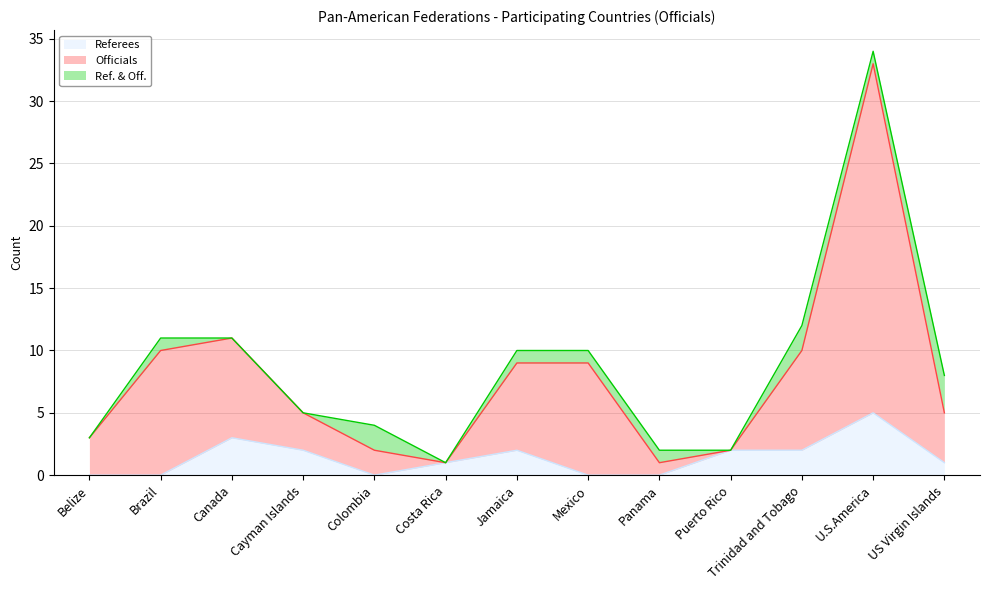

What is the total value across all series at Trinidad and Tobago?

12